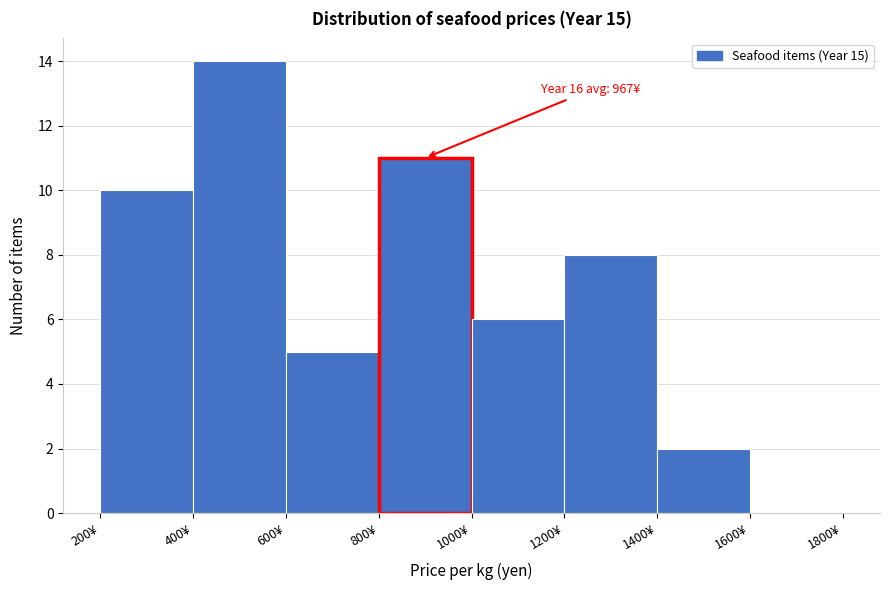

Over which range of the x-axis is the bar tallest?

400 to 600